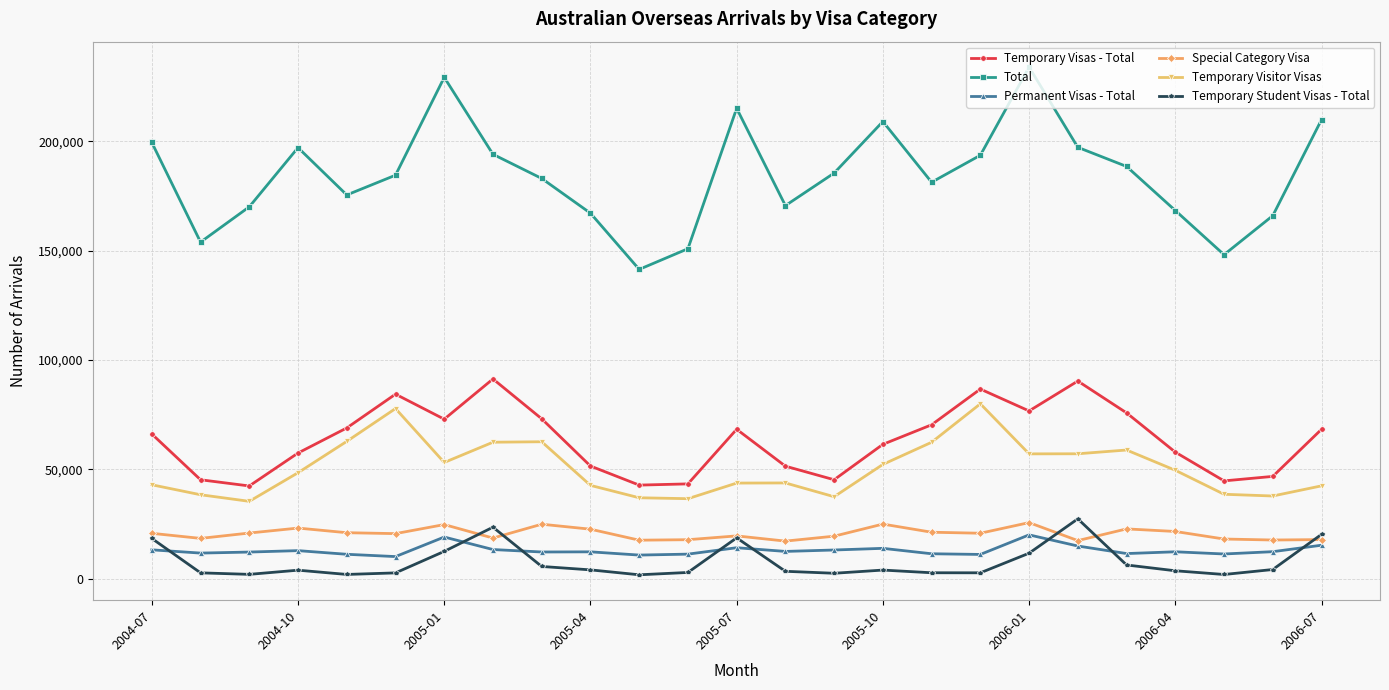

How many lines are shown in the chart?

6